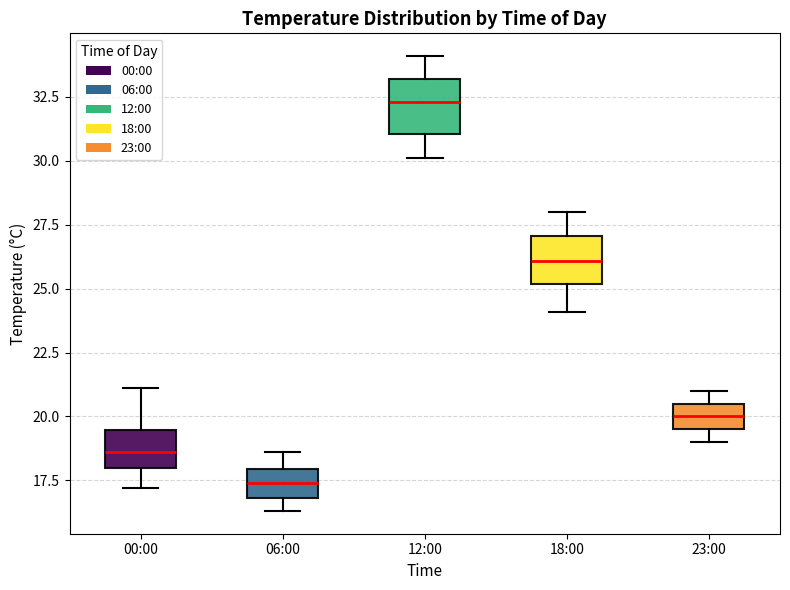

Where does the upper whisker of the box for 12:00 end on the y-axis? The values are not printed on the chart, so give them approximately, as read against the axis.

34.0